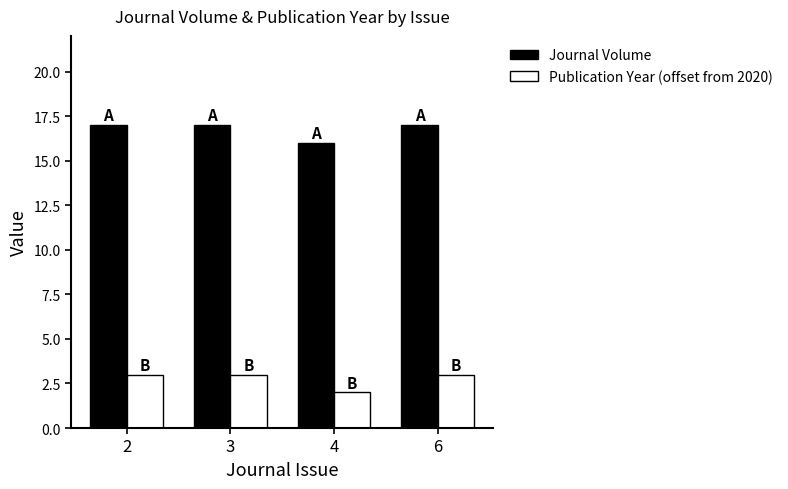

What is the sum of the Publication Year (offset from 2020) values at 4 and 3?

5